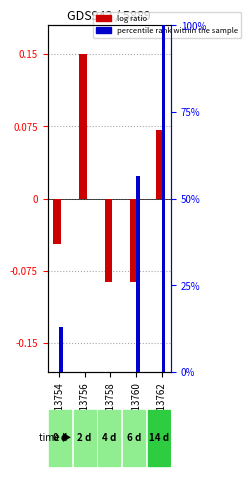

List the labels in order of log ratio value, smallest first.

GSM13758, GSM13760, GSM13754, GSM13762, GSM13756